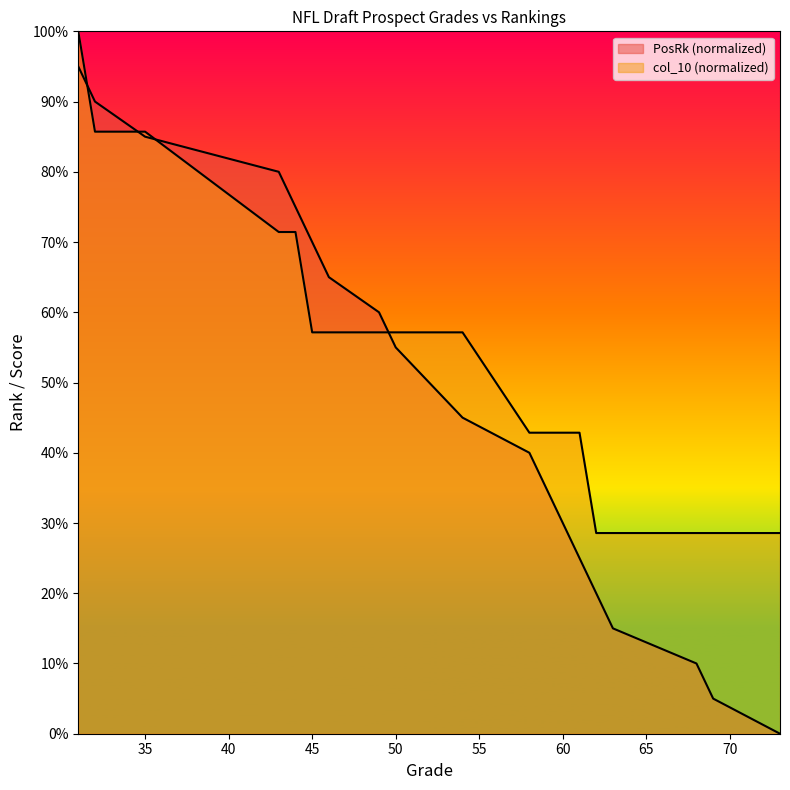

What is the approximate value of PosRk at 44?

75.0